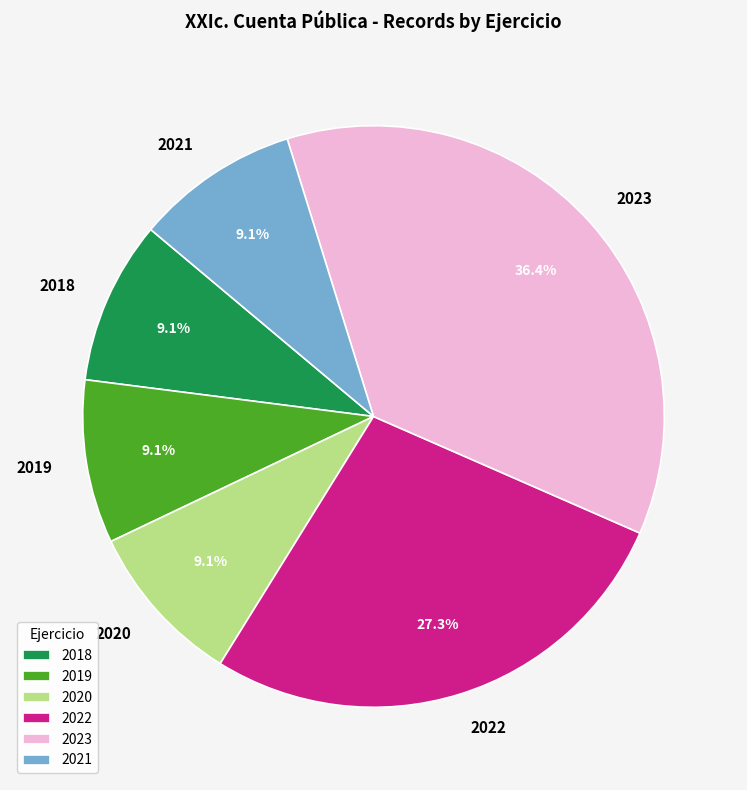

To the nearest percent, what percentage of the pie is 2018?

9%